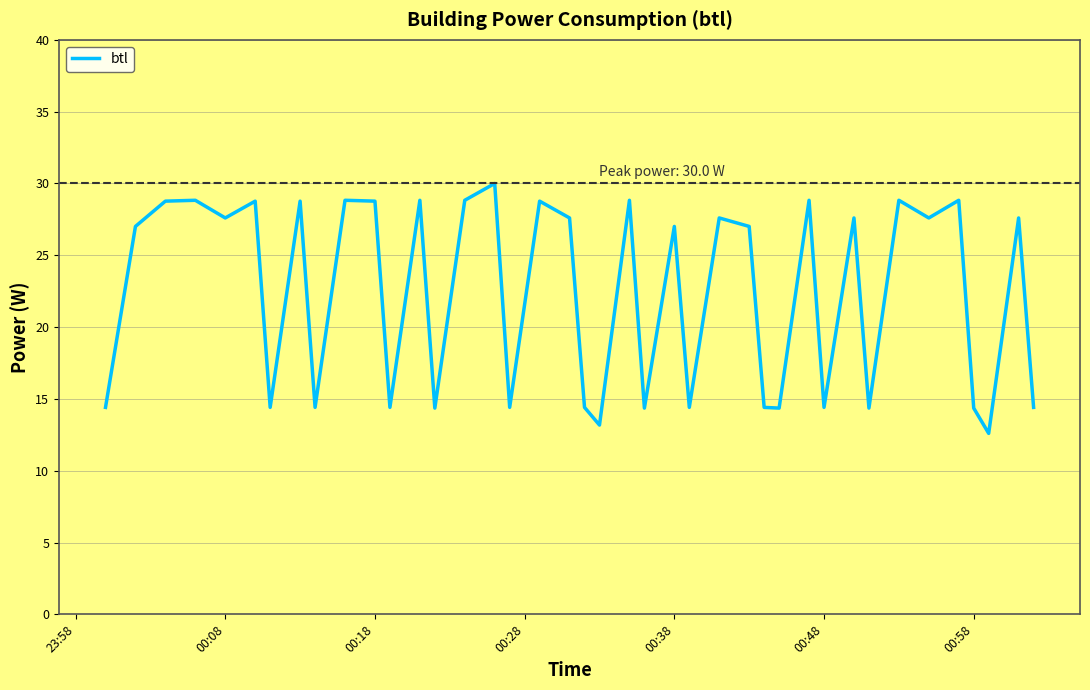

What is the smallest value displayed?

12.6